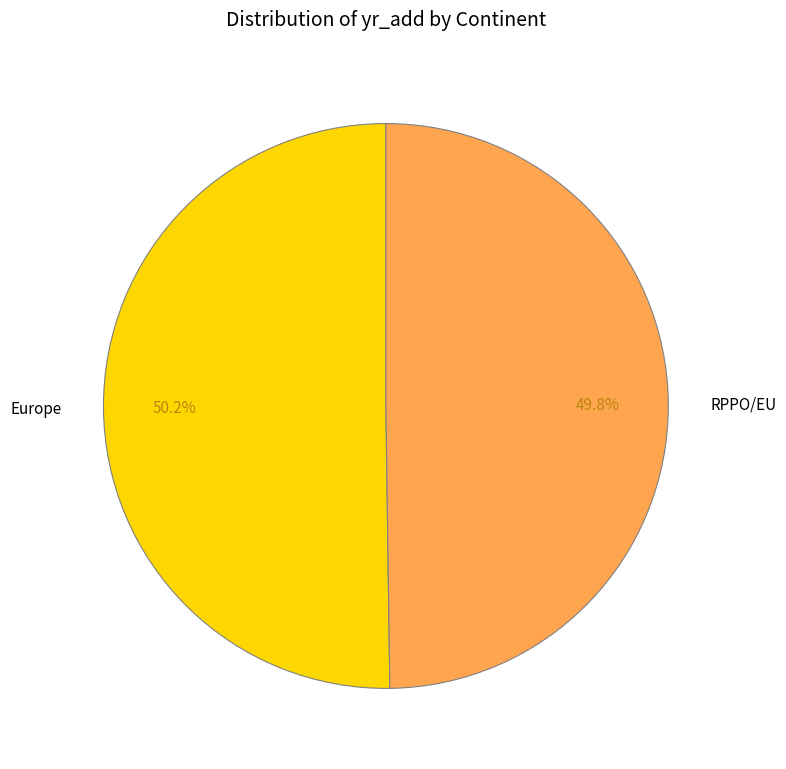

What percentage is the Europe slice, to the nearest percent?

50%